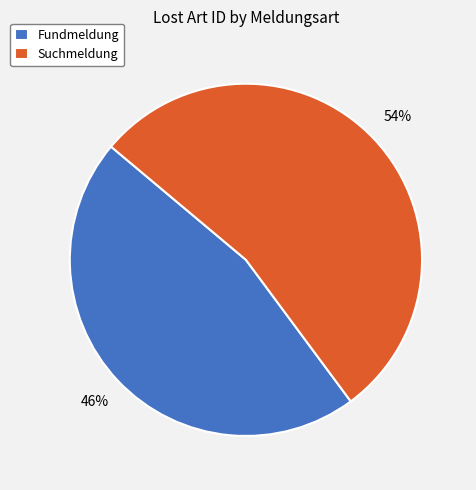

Approximately how many times larger is the value at Suchmeldung compared to Fundmeldung?

1.2